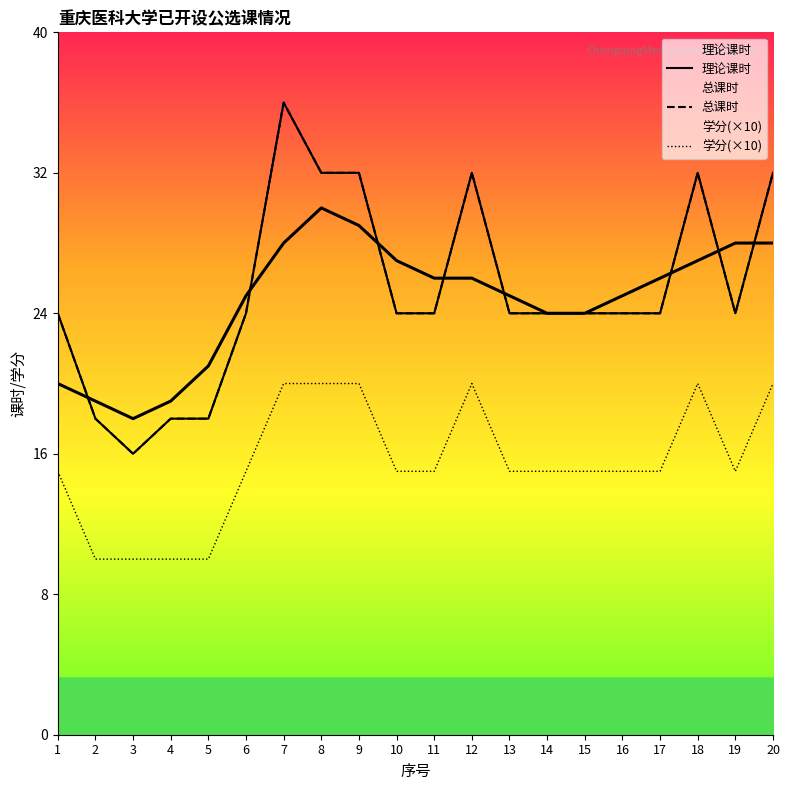

Is it true that 理论课时 equals 9 at 18?

False